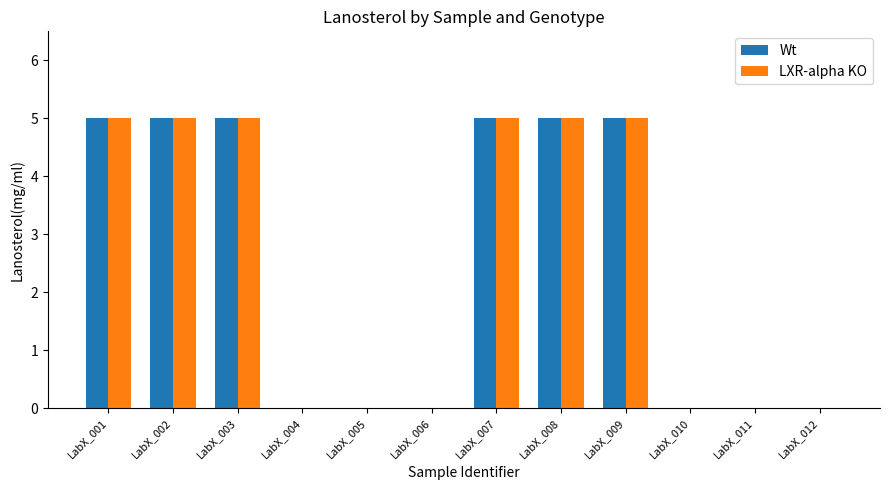

What is the sum of the Wt values at LabX_006 and LabX_008?

5